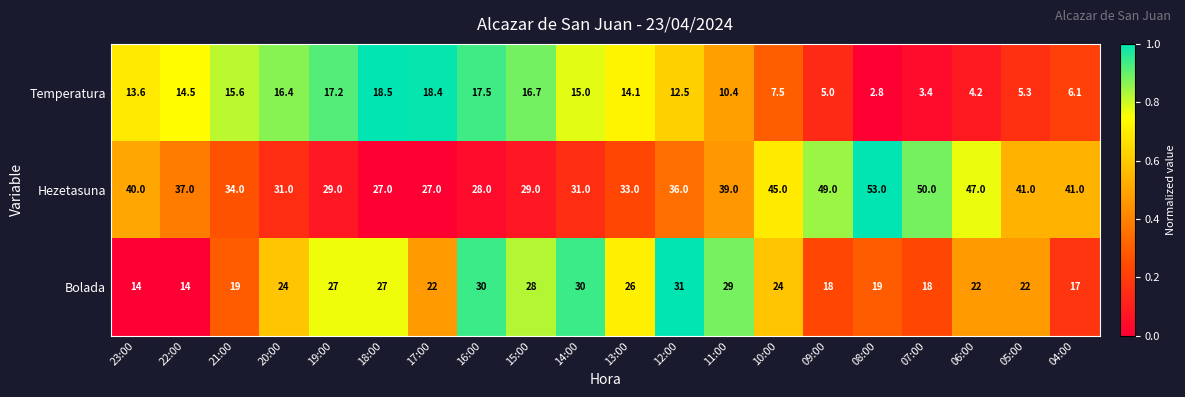

Rank the series by their average value, from lowest to highest.

Temperatura, Bolada, Hezetasuna